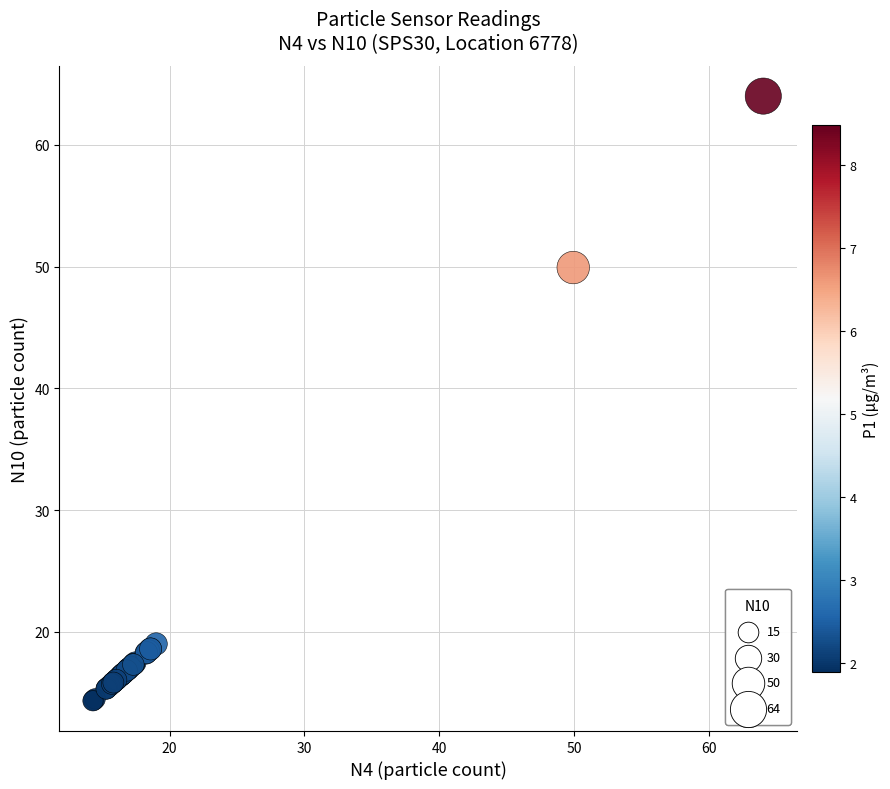

What Y value in the scatter plot is closest to 39?

49.9